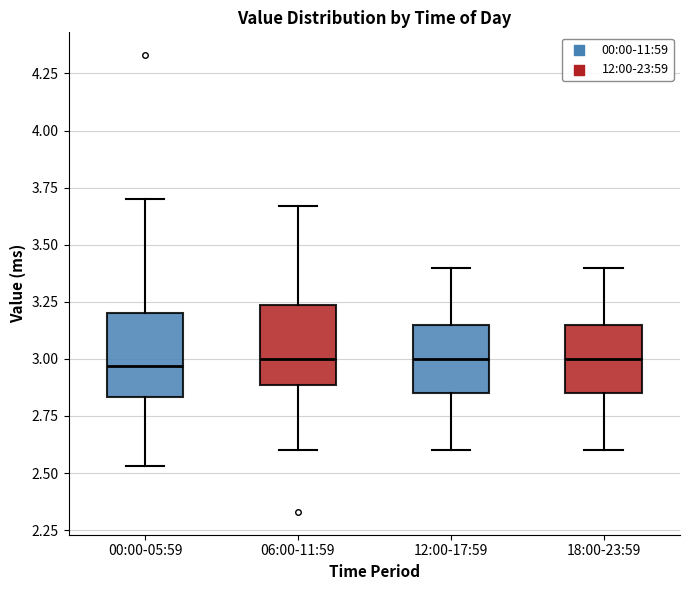

Where does the lower whisker of the box for 18:00-23:59 end on the y-axis? The values are not printed on the chart, so give them approximately, as read against the axis.

2.60